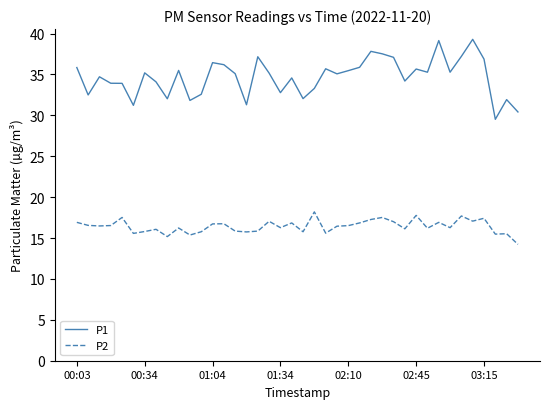

Which series has the largest range (max minus min)?

P1